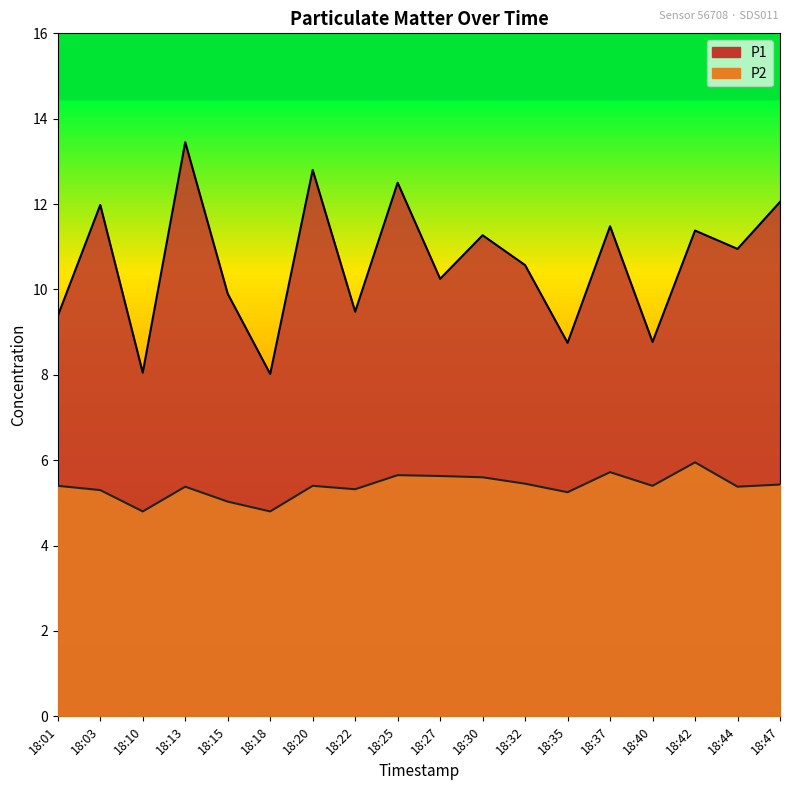

At which category is the sum across all series the highest?

18:13